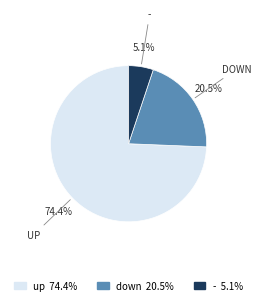

Count the number of slices in the pie.

3